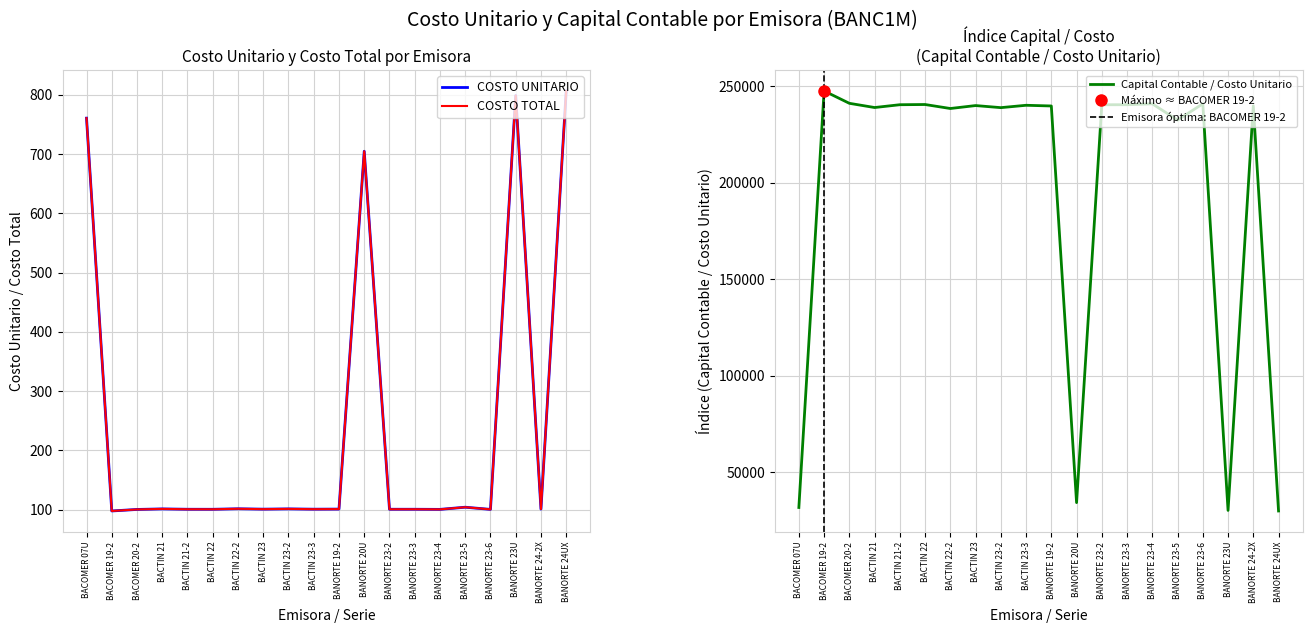

At which category does COSTO UNITARIO reach its first local valley?

BACOMER 19-2